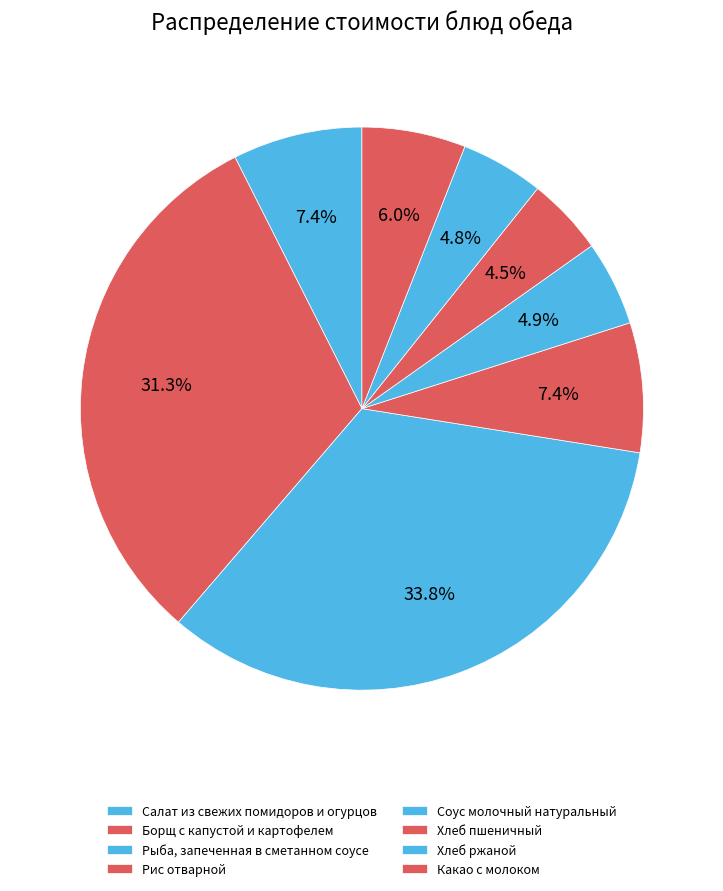

How many slices are in this pie chart?

8